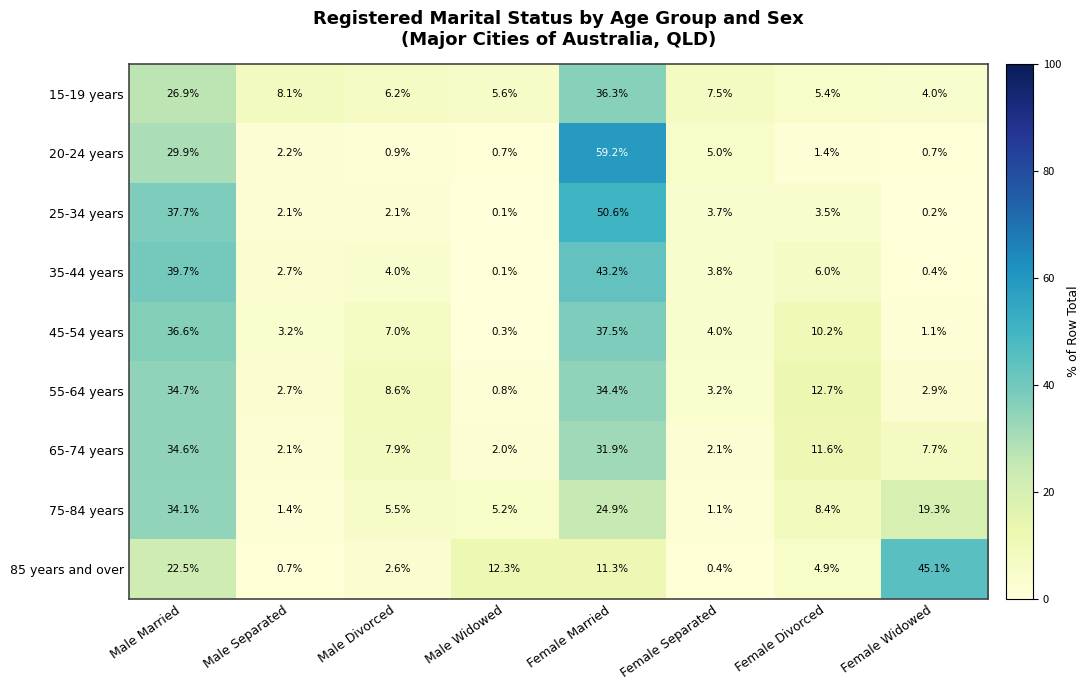

Where is 85 years and over nearest to the value 22?

Male Married